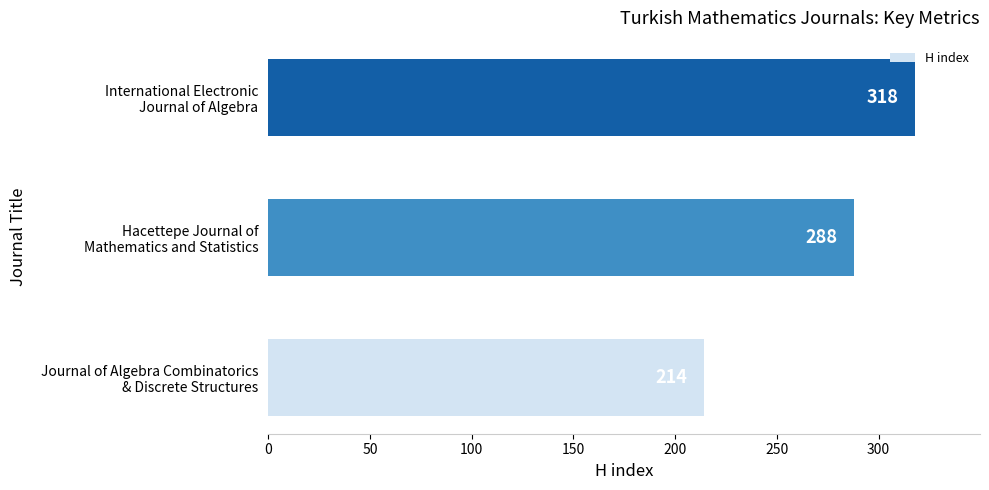

Rank the categories by value from highest to lowest.

International Electronic
Journal of Algebra, Hacettepe Journal of
Mathematics and Statistics, Journal of Algebra Combinatorics
& Discrete Structures